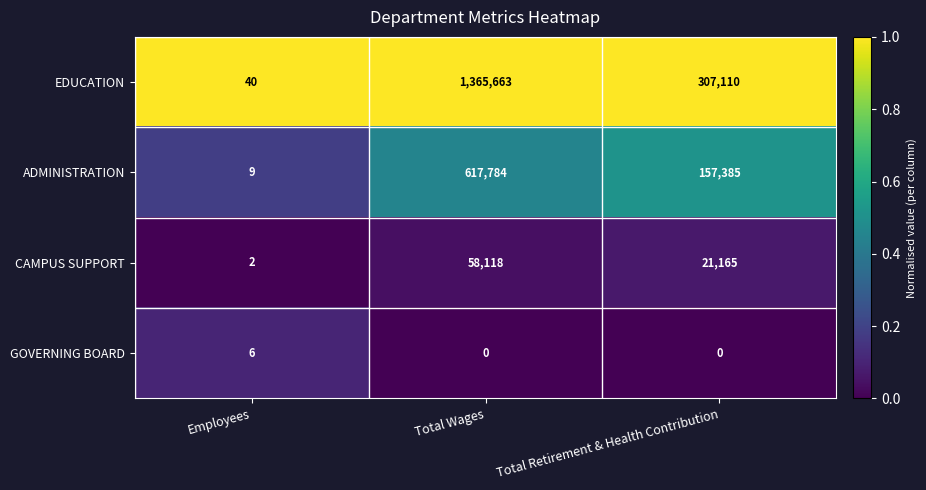

The CAMPUS SUPPORT series shows 78410 at Total Wages. True or false?

False